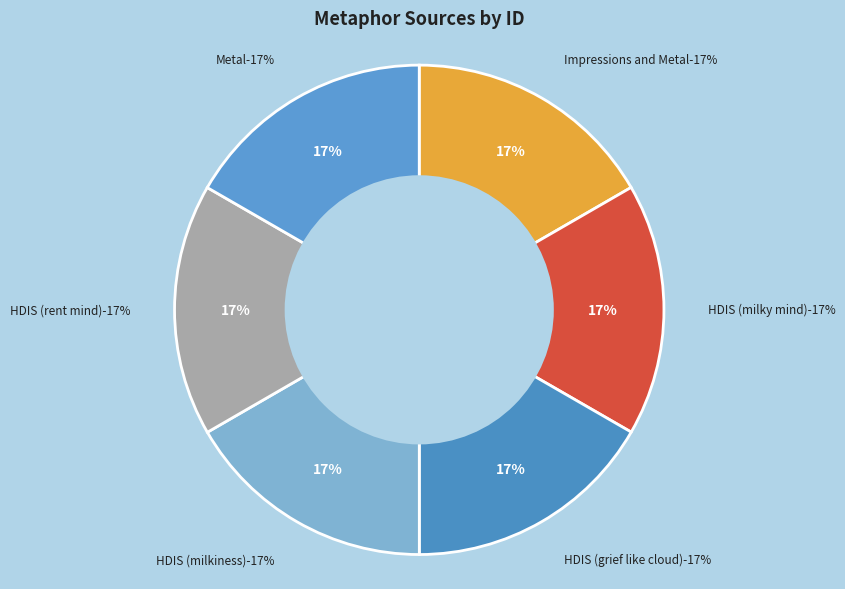

To the nearest percent, what portion does HDIS (milky mind) represent?

17%